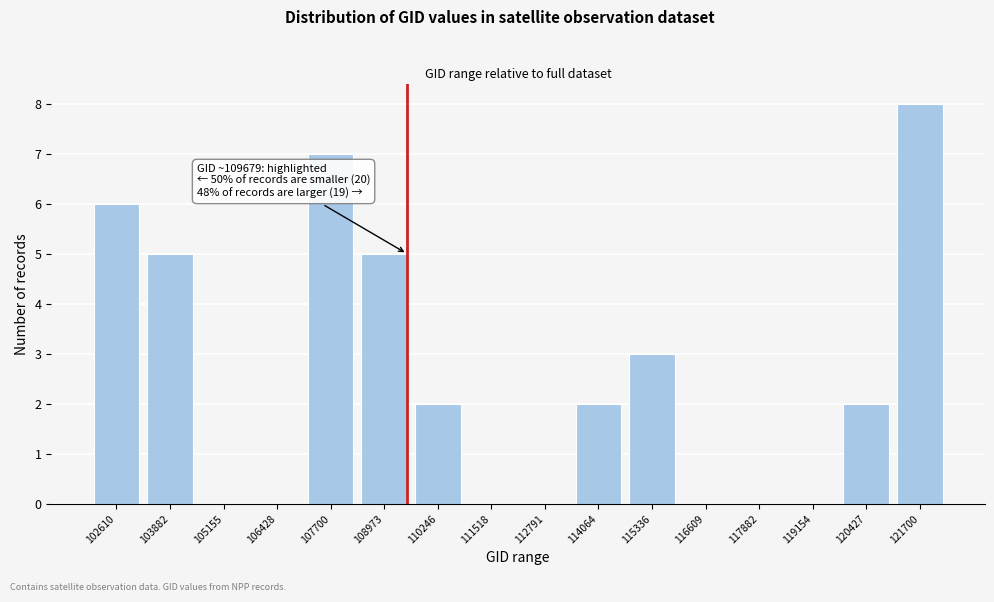

Reading right to left, list all the values displayed in this chart.

121700=8	120427=2	119154=0	117882=0	116609=0	115336=3	114064=2	112791=0	111518=0	110246=2	108973=5	107700=7	106428=0	105155=0	103882=5	102610=6